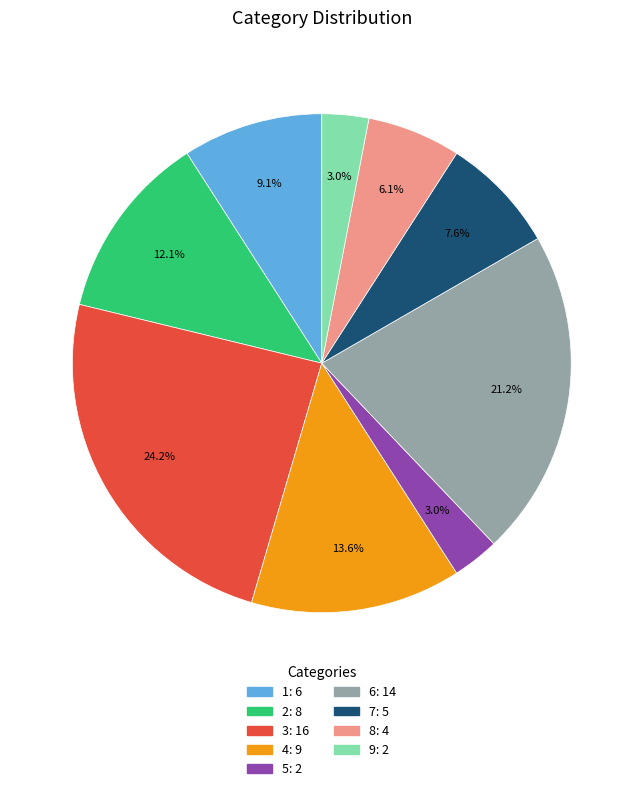

Does any single category account for the majority?

No